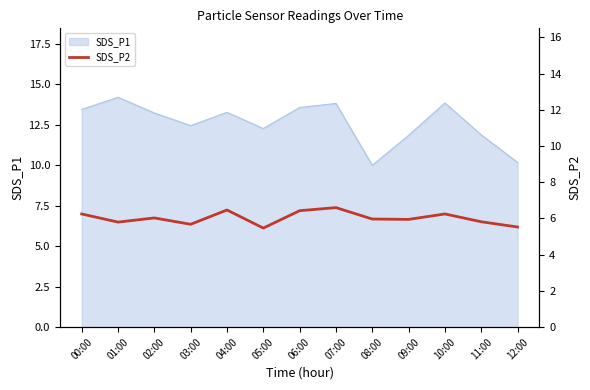

True or false: SDS_P1 has a value of 10.0 at 08:00.

True